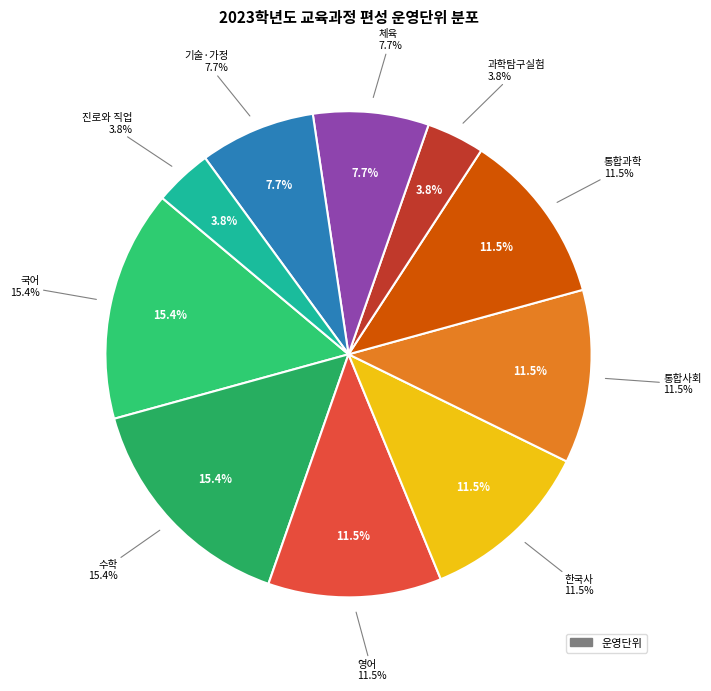

Does any single category account for the majority?

No